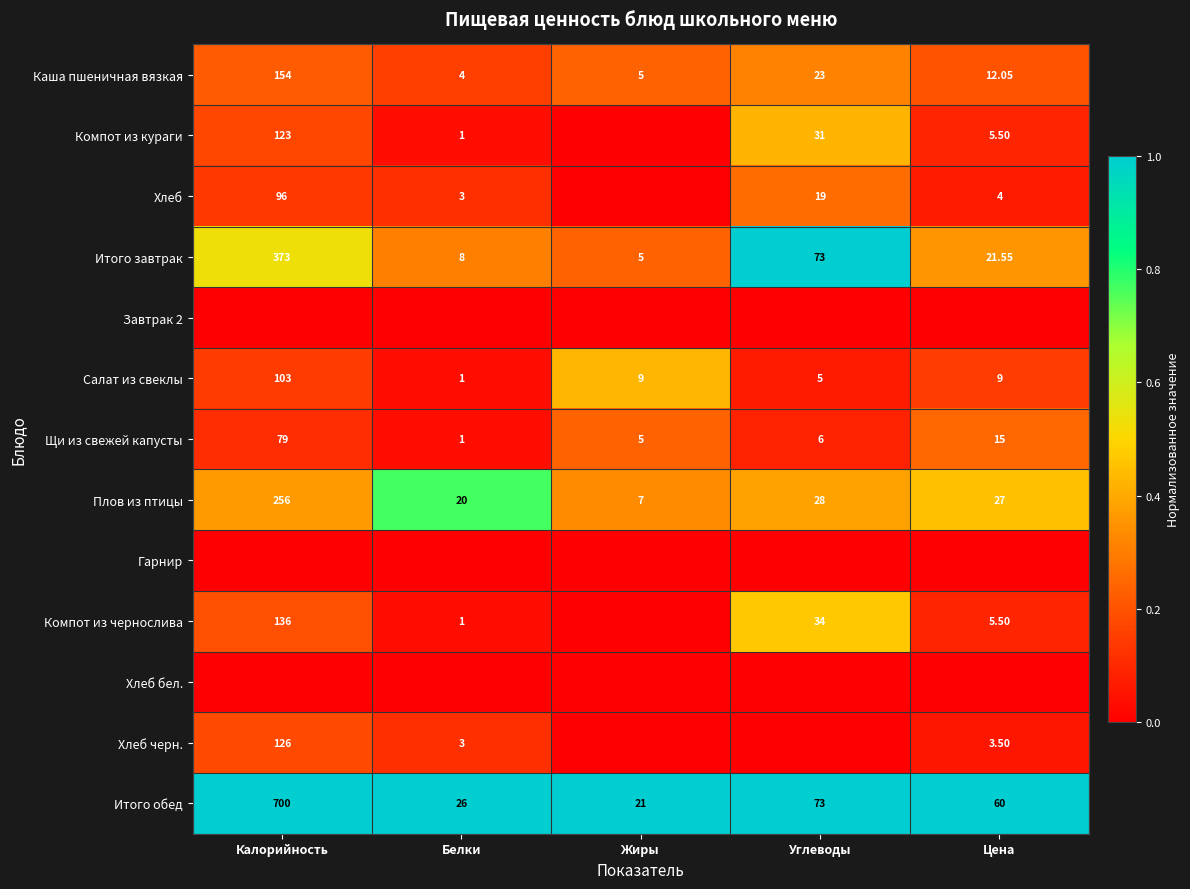

True or false: Компот из чернослива has a value of 0.1 at Калорийность.

False